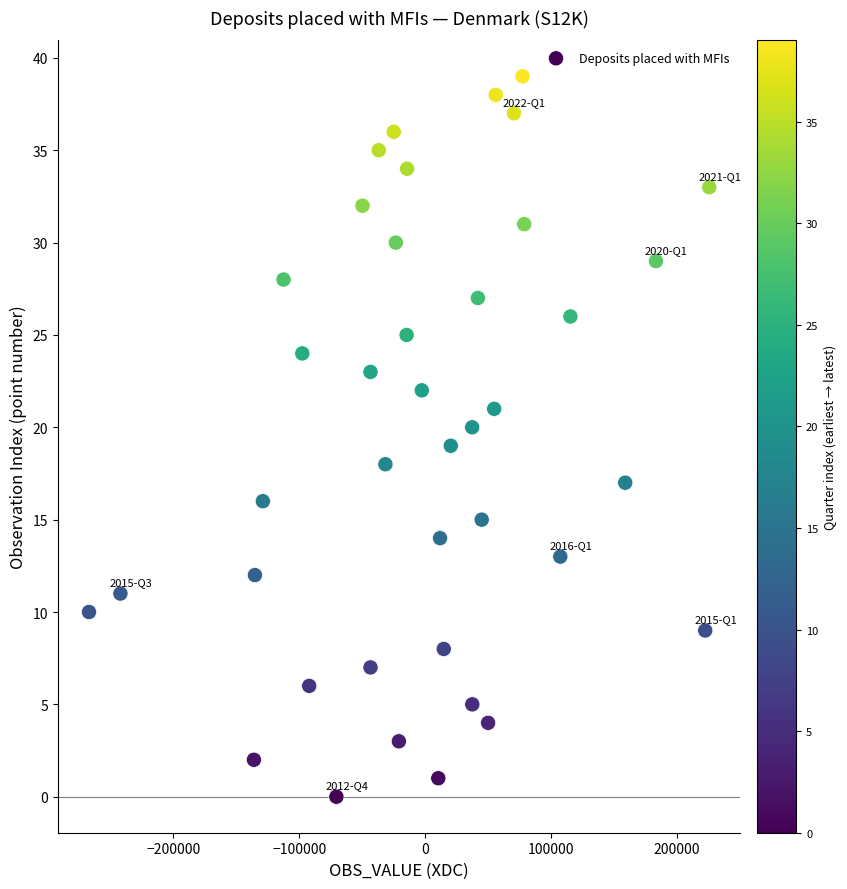

What is the range of Y values (max minus min)?

39